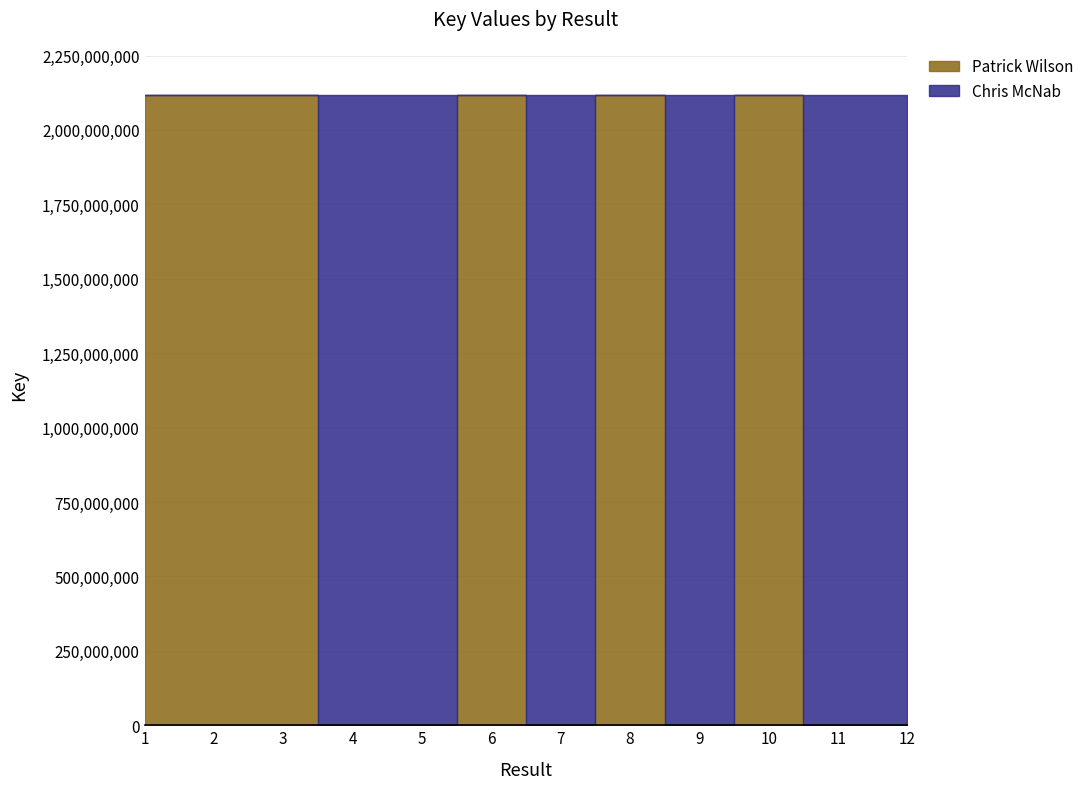

What is the value of the Chris McNab point at the 1st from the left?

2117887708